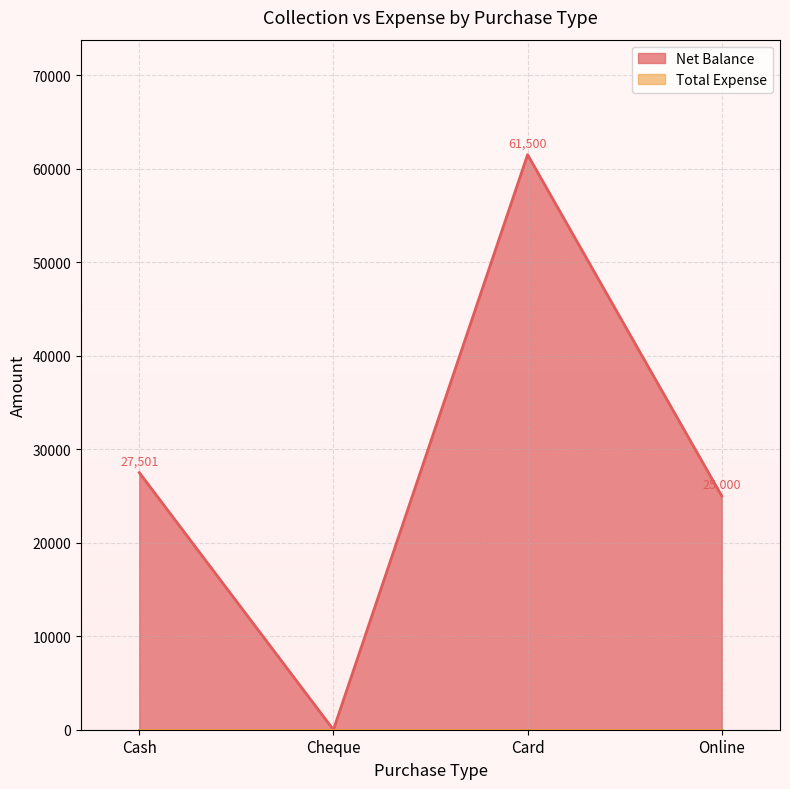

How many positive values are there?

3